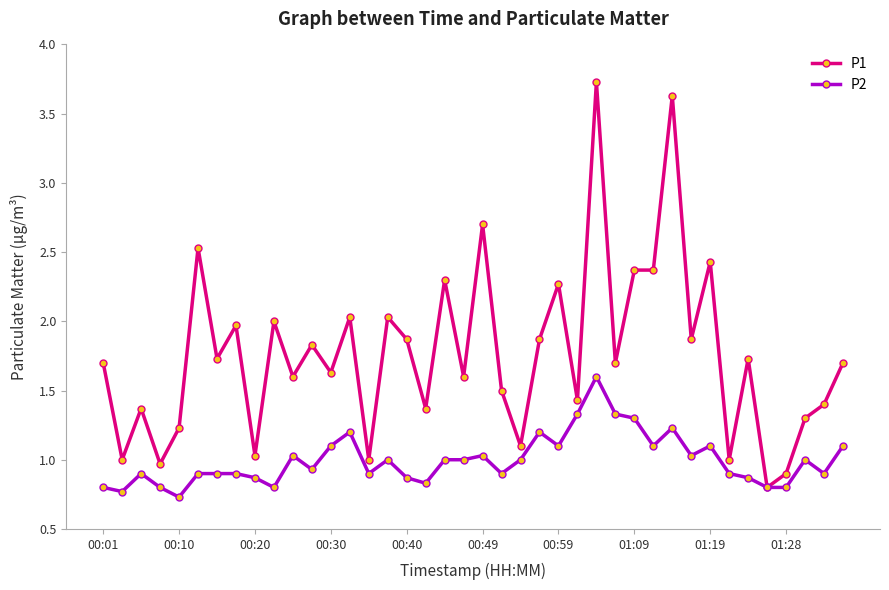

What is the greatest value displayed?

3.7